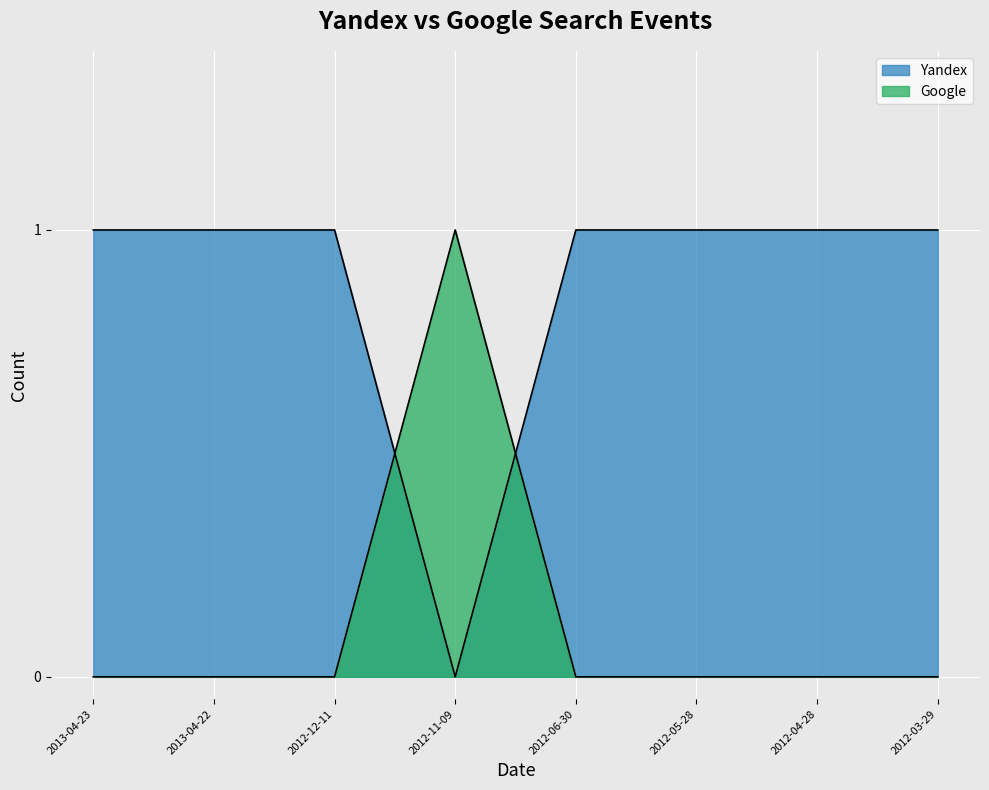

What are all the series names shown in the legend?

Yandex, Google